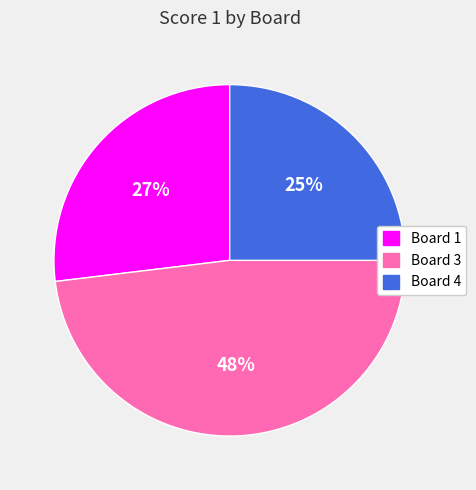

Does any single category account for the majority?

No